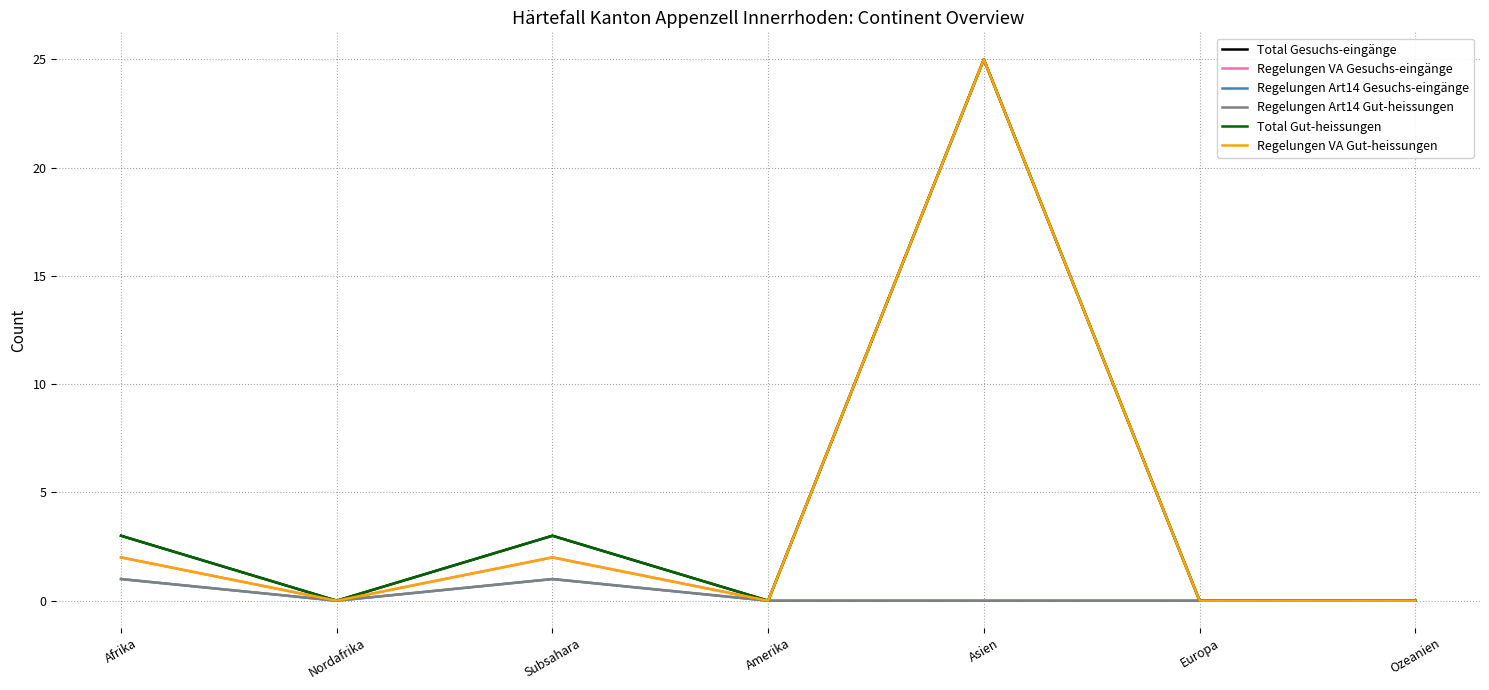

What is the average value of the Total Gesuchs-eingänge series?

4